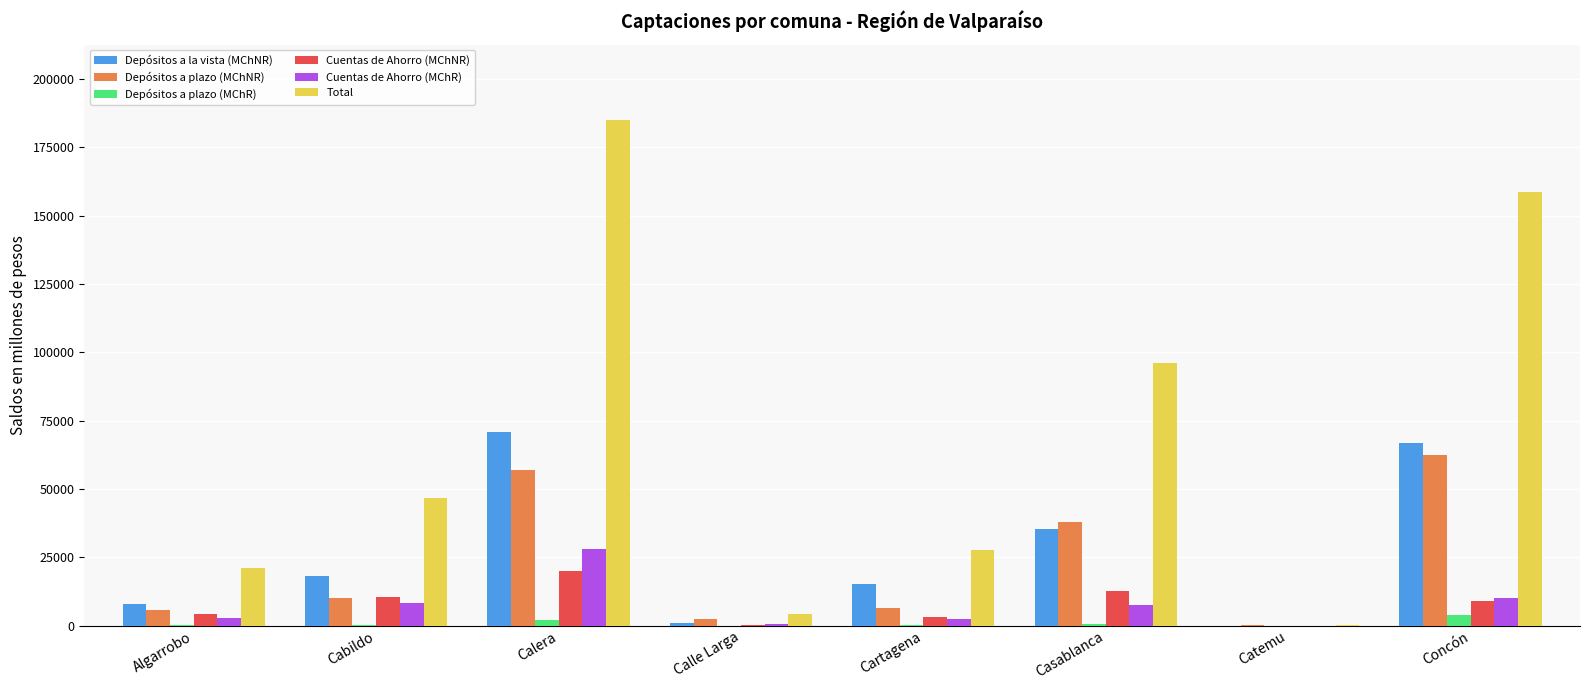

What is the sum of all Depósitos a la vista (MChNR) values?

214712.1